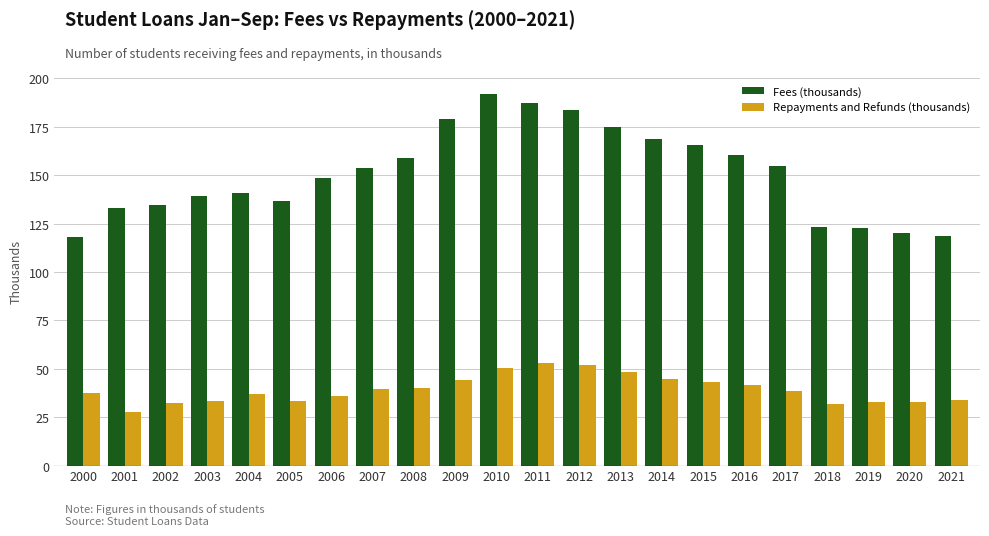

What is the difference between the maximum and second lowest values in the Repayments and Refunds (thousands) series?

21.1